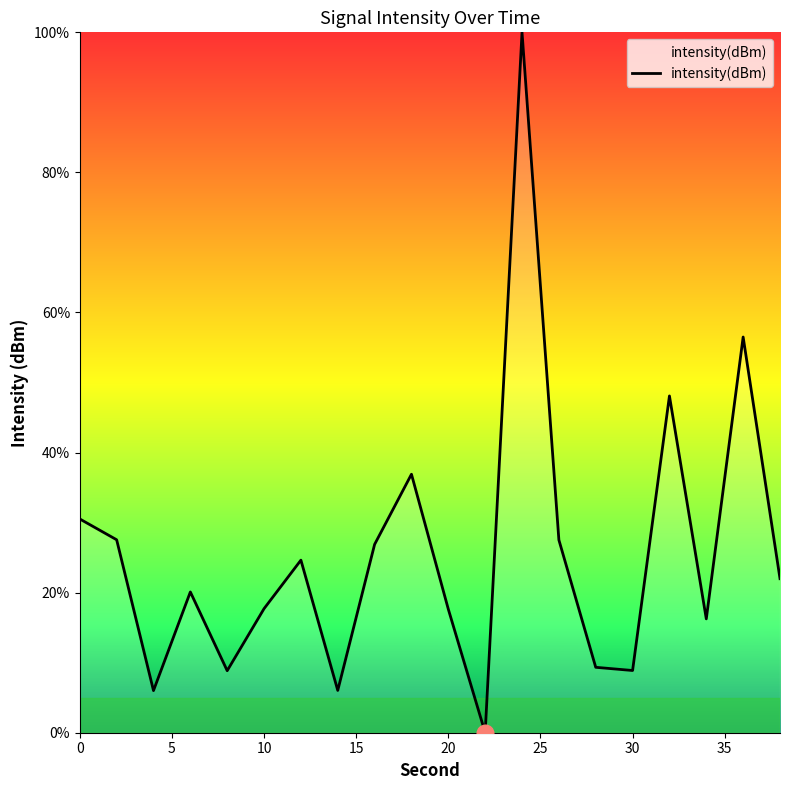

What is the difference between the maximum and second lowest values?

94.0